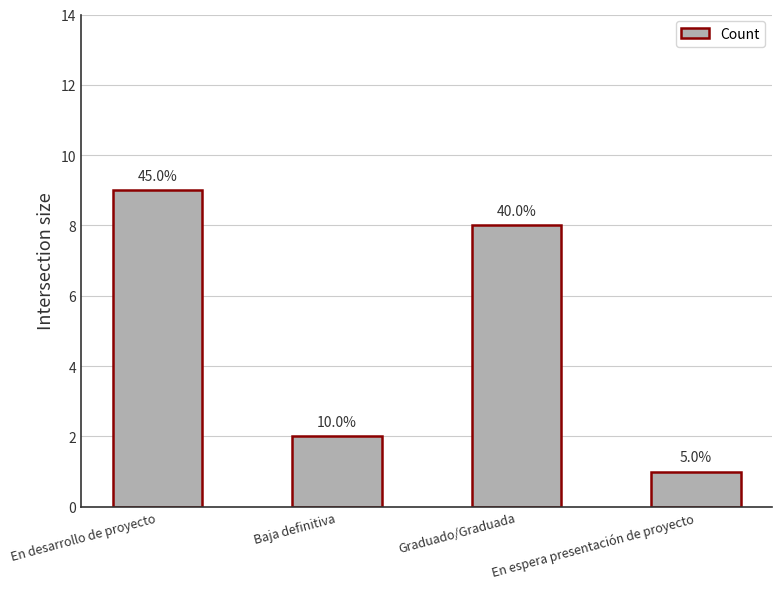

How many bars are there in total?

4